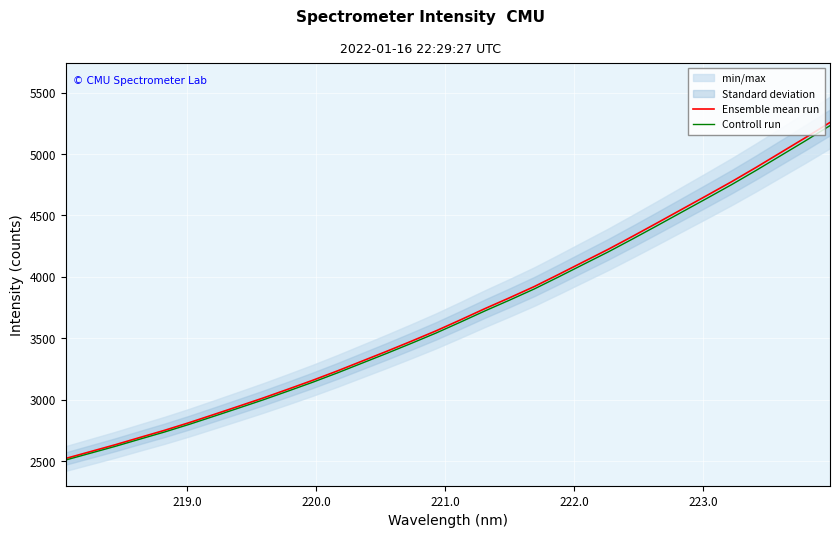

How many lines are shown in the chart?

2